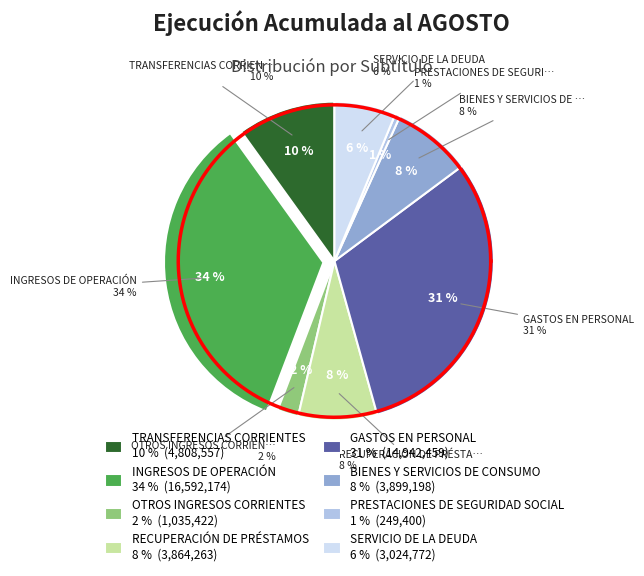

Does INGRESOS DE OPERACIÓN represent more than half of the total?

No